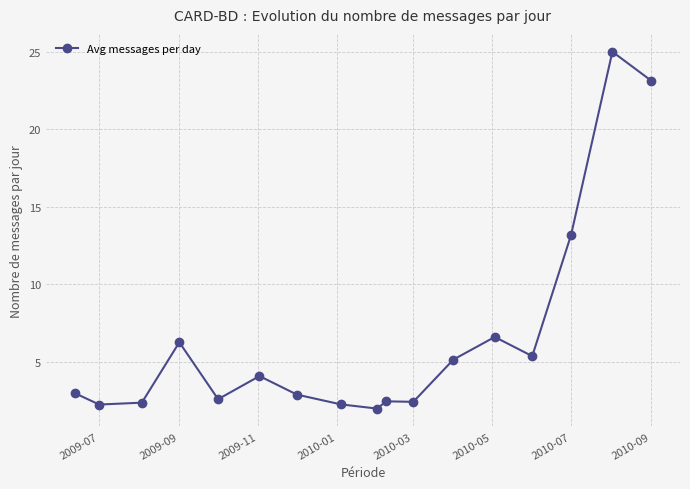

What is the average value?

6.5